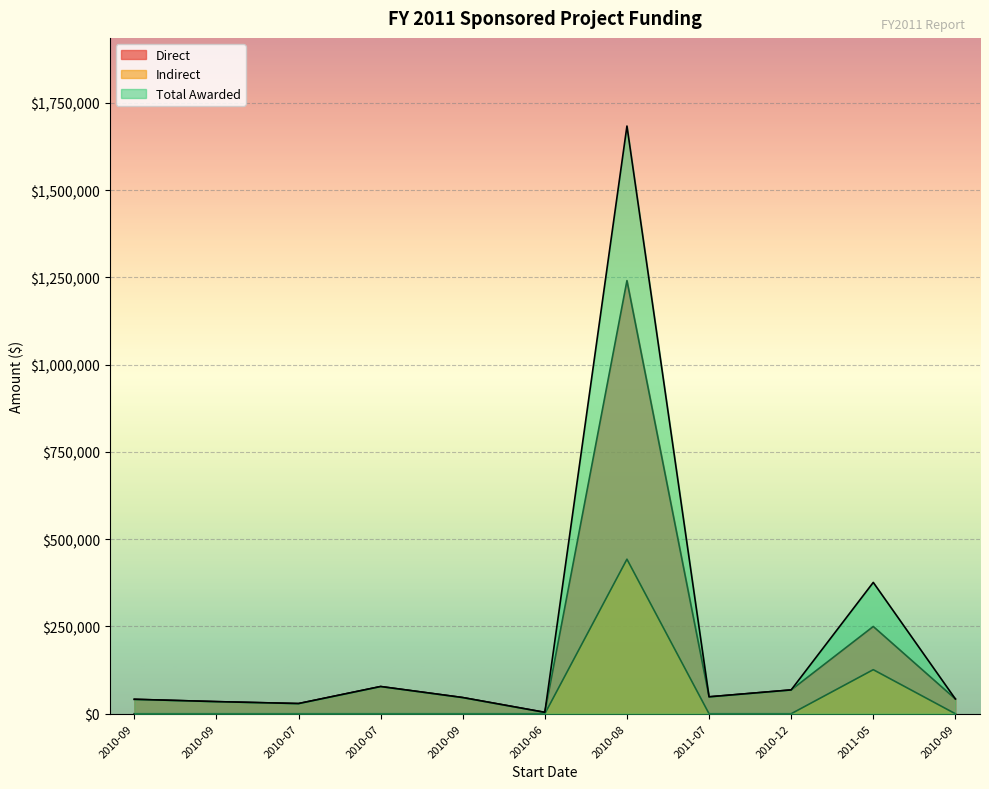

What is the difference between the second highest and minimum values in the Direct series?

246000